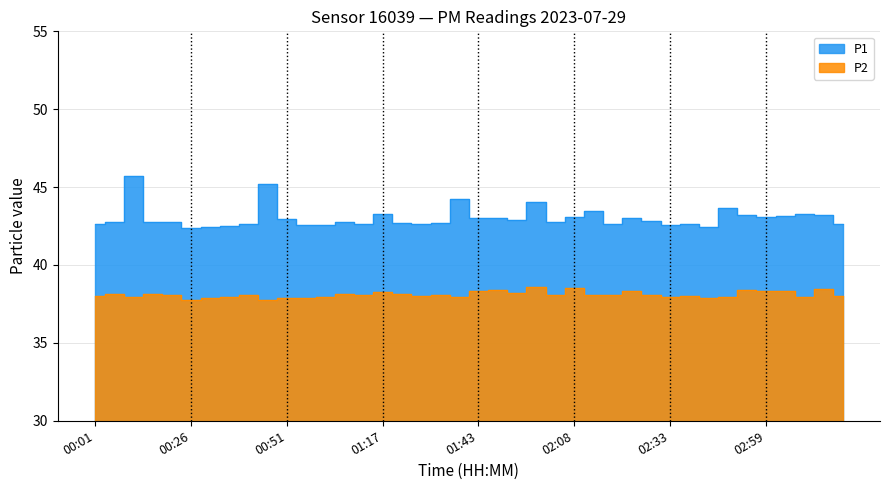

What is the label of the 32nd point from the left?

02:38